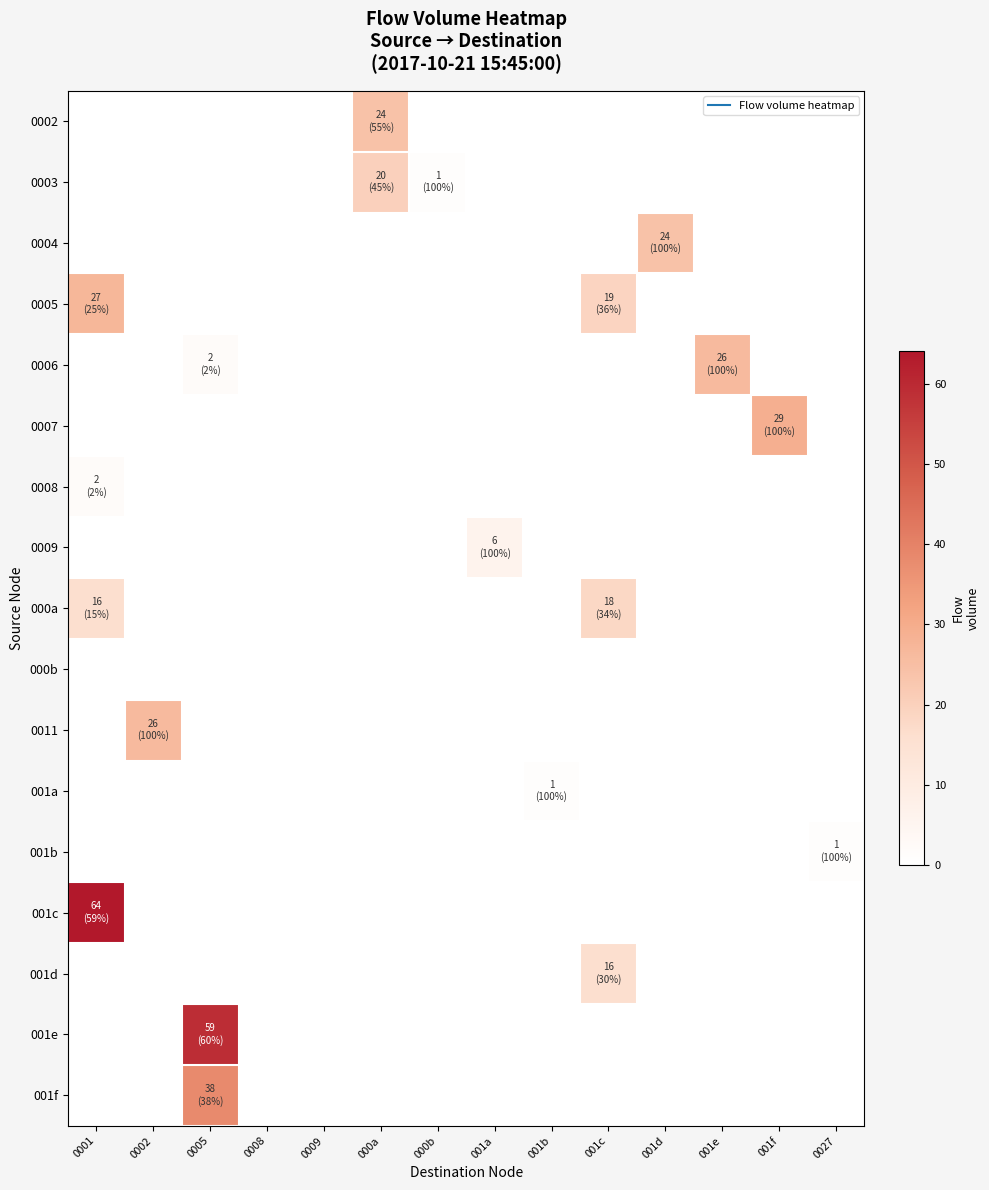

At 001c, list the series in order from largest to smallest.

0005, 000a, 001d, 0002, 0003, 0004, 0006, 0007, 0008, 0009, 000b, 0011, 001a, 001b, 001c, 001e, 001f